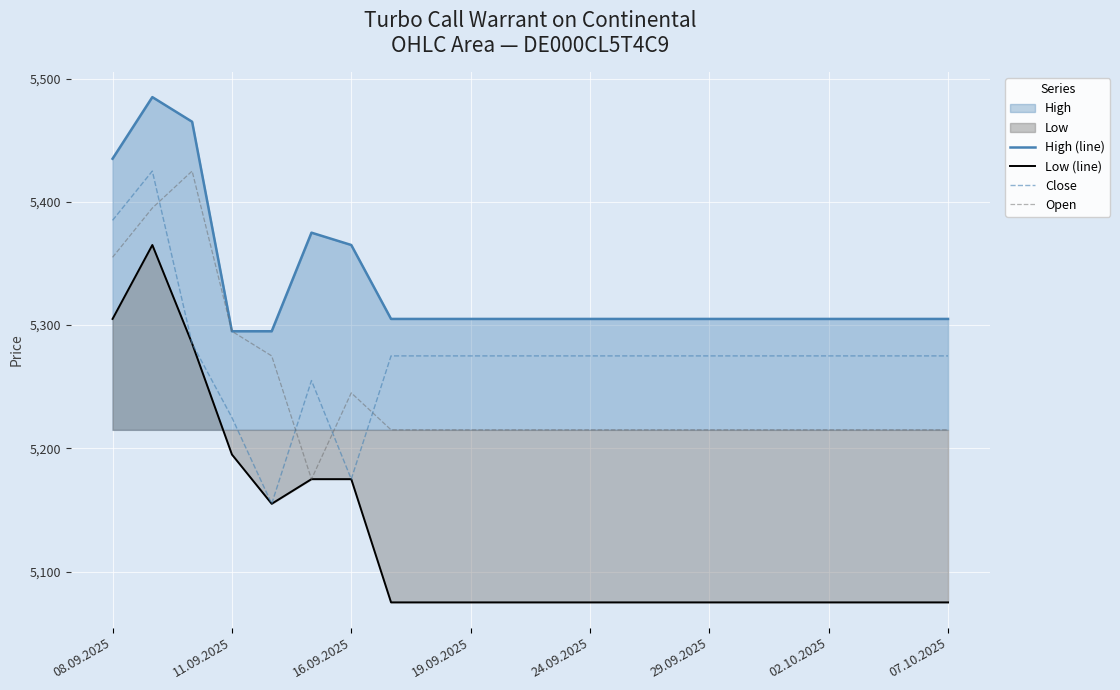

Is it true that Low (line) equals 5075 at 24.09.2025?

True